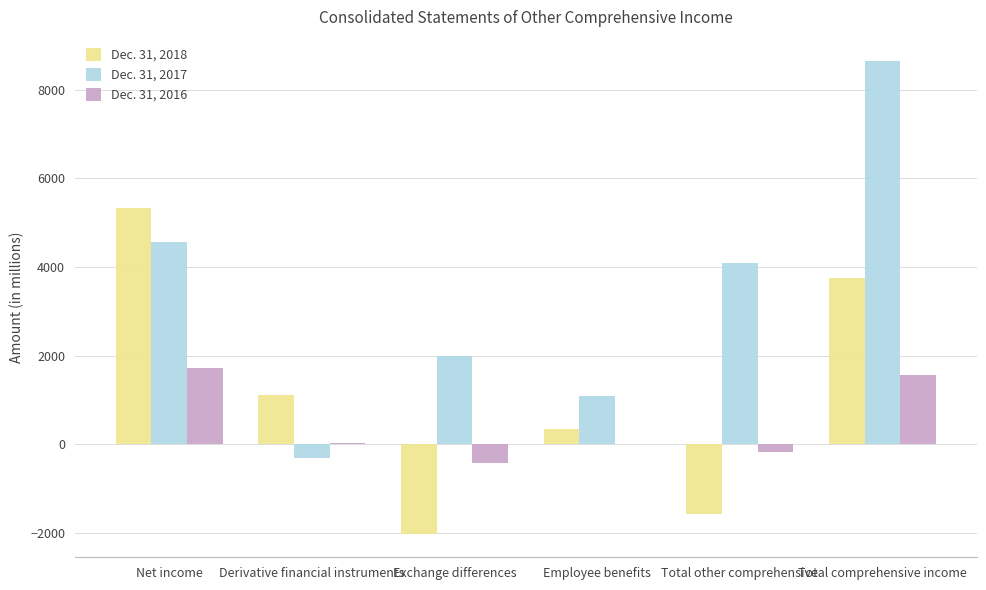

The value of Dec. 31, 2018 at Derivative financial instruments is 1108. True or false?

True